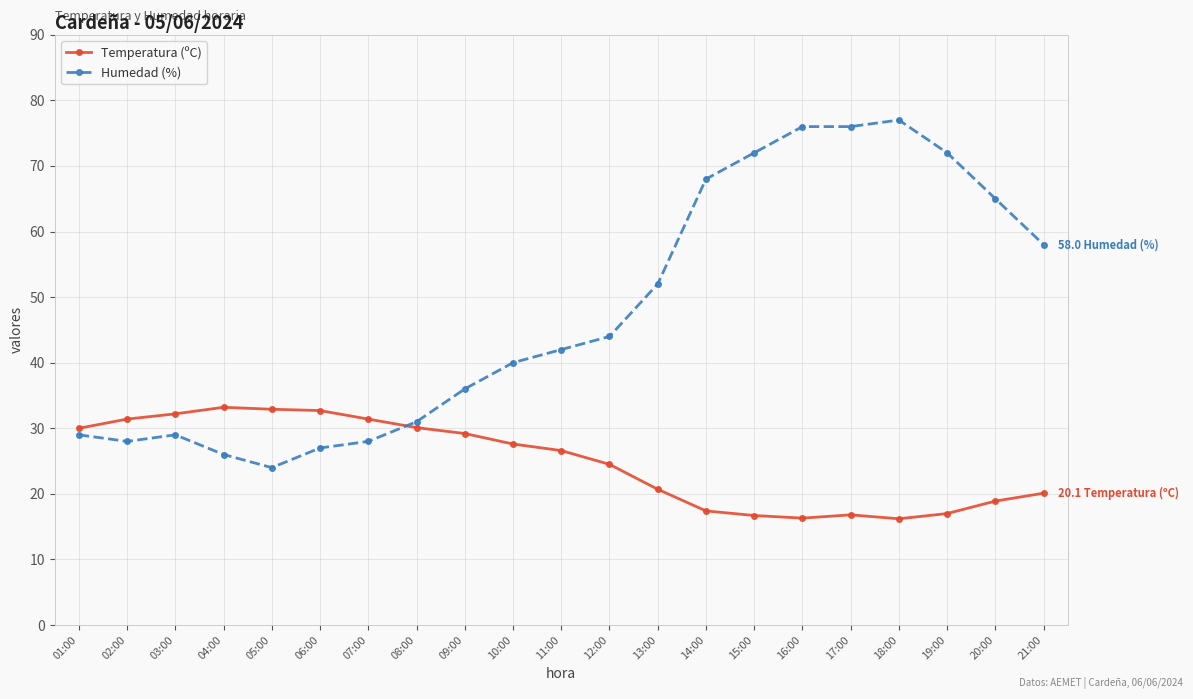

At which label is Humedad (%) closest to 50?

13:00